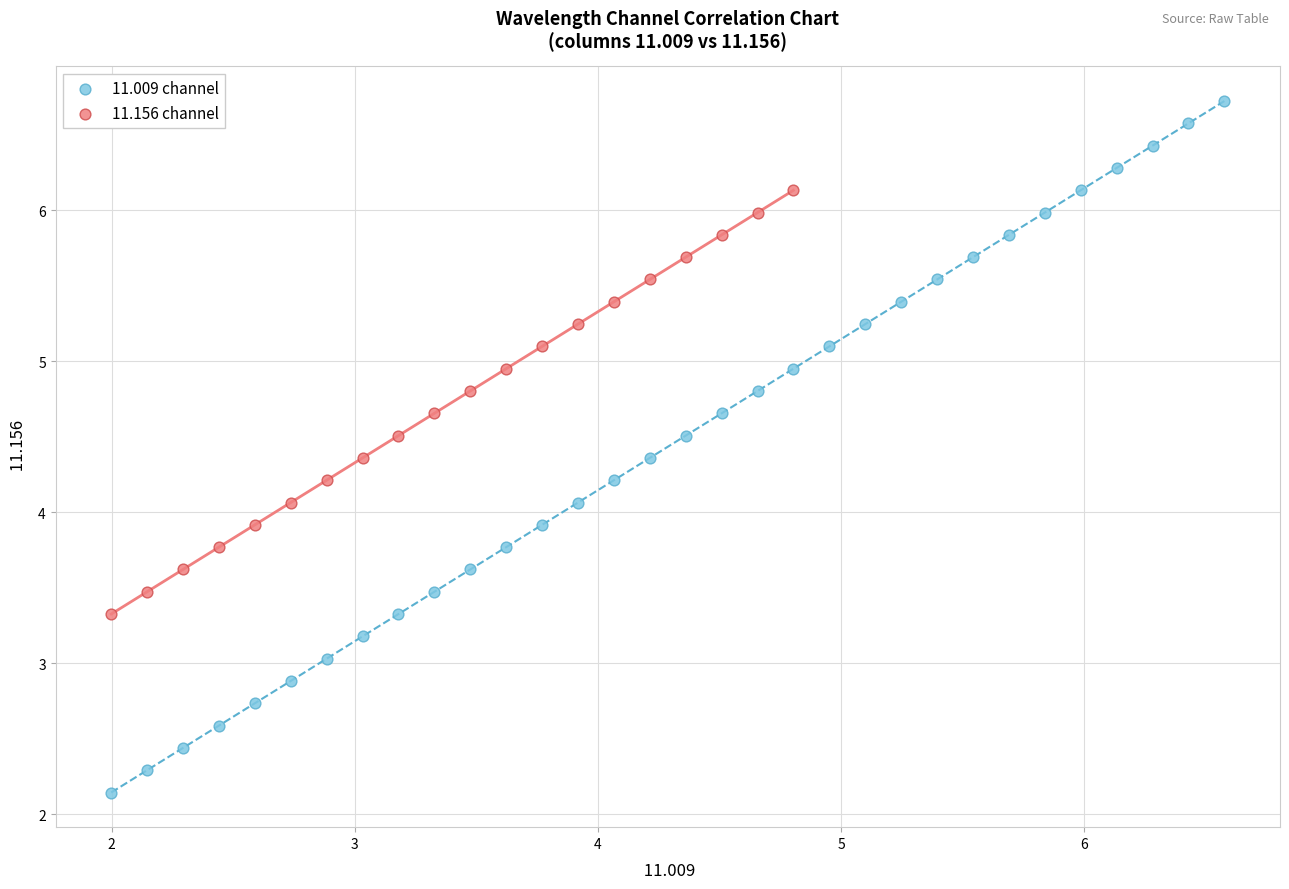

Which series contains the lowest Y value?

11.009 channel